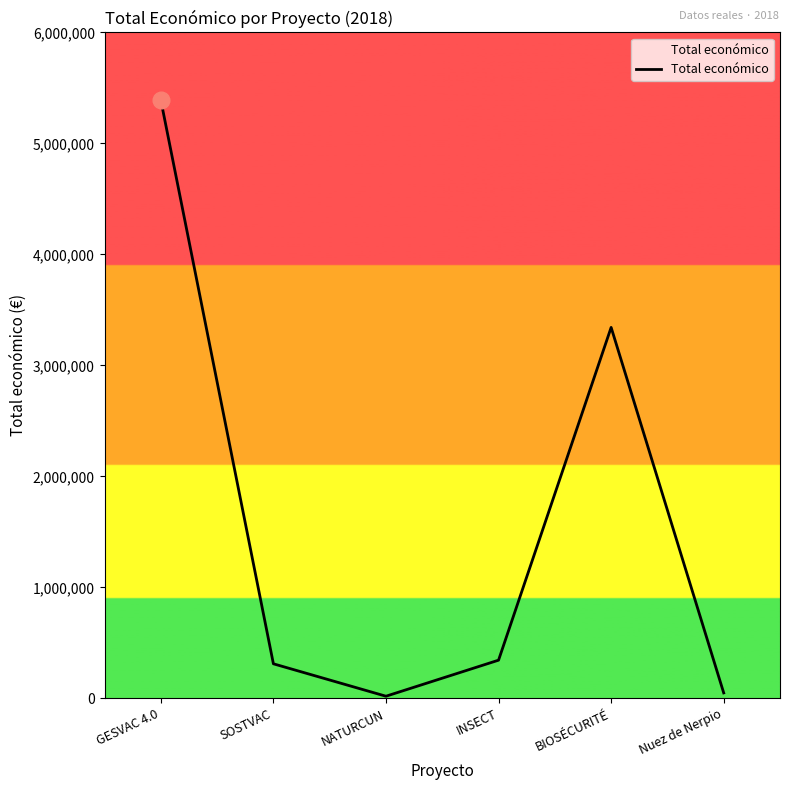

How many values are below 344243?

3